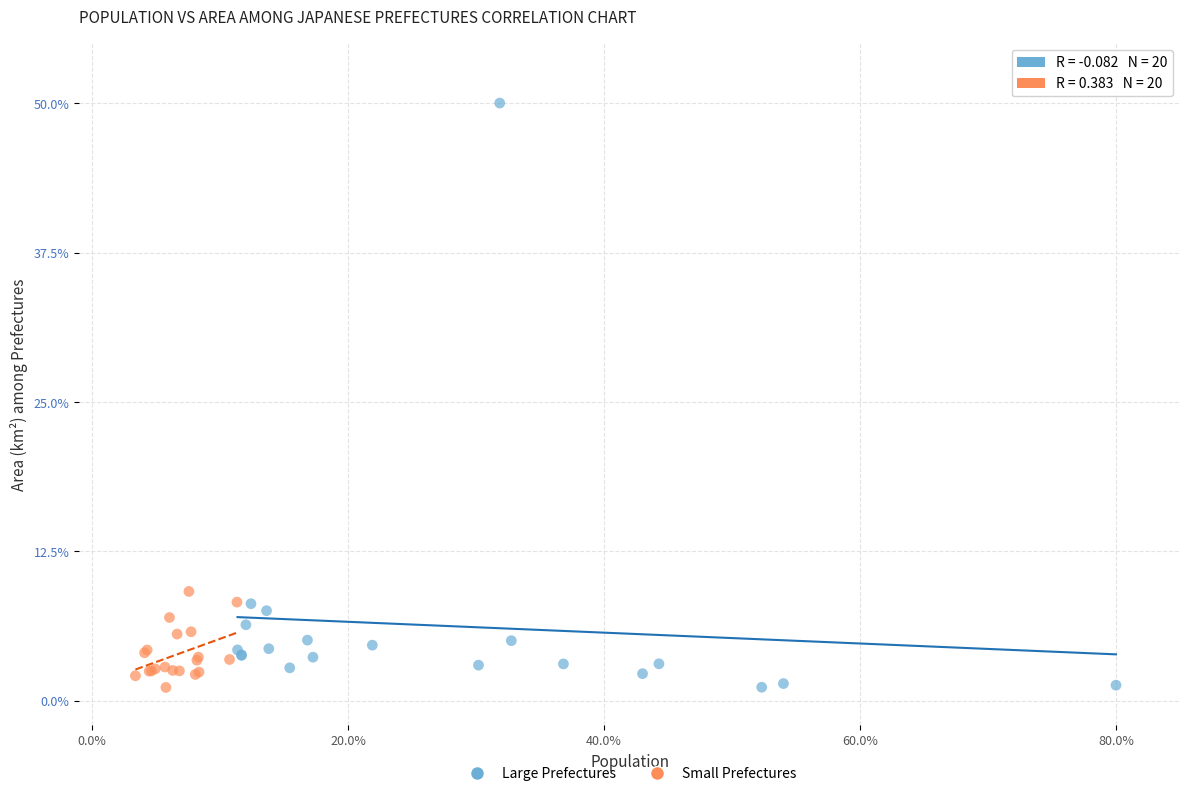

Which series reaches the maximum Y coordinate?

Large Prefectures